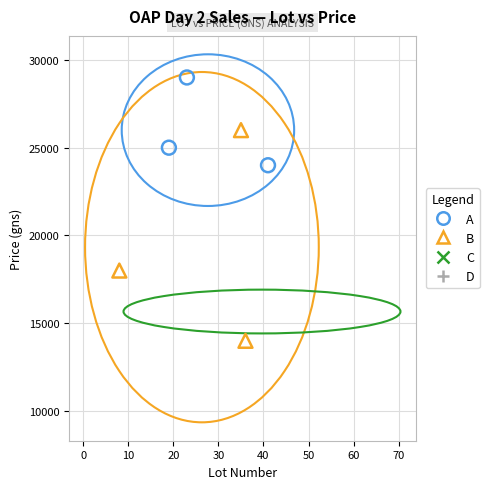

What are all the series names shown in the legend?

A, B, C, D